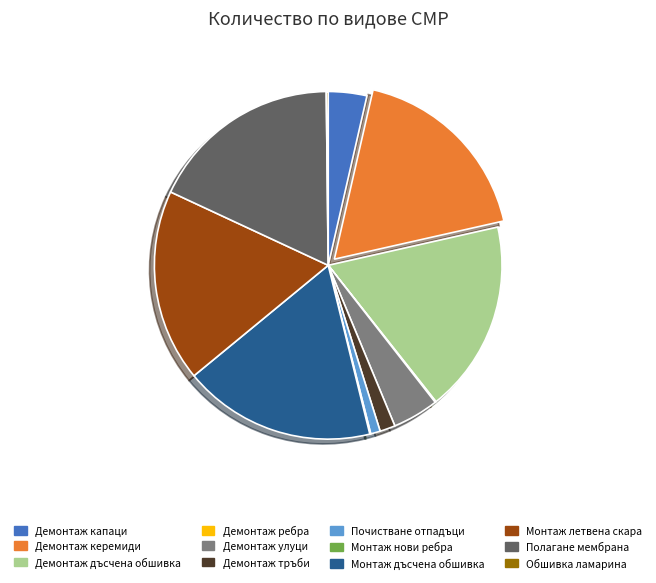

What is the ratio of the value at Монтаж дъсчена обшивка to the value at Демонтаж керемиди?

1.0